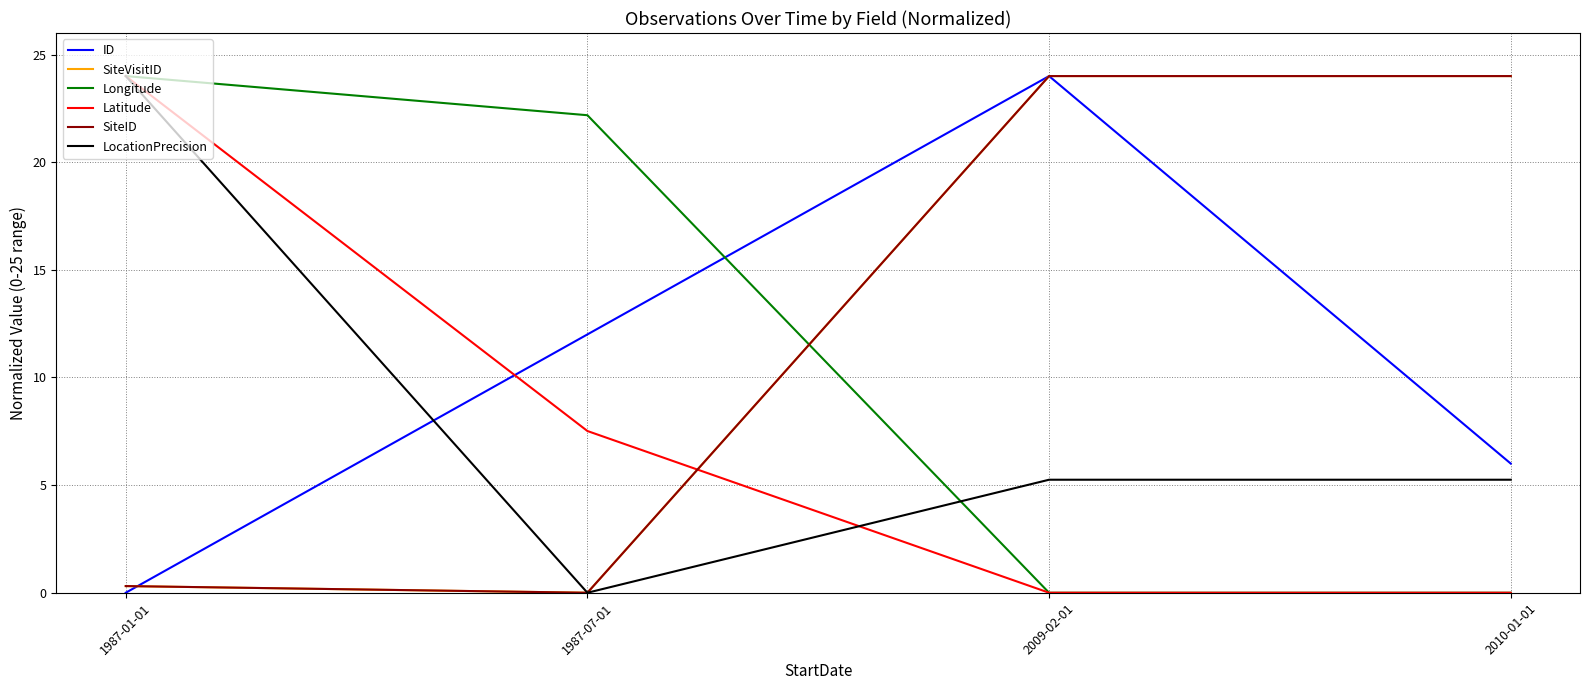

How many categories are shown in the chart?

4